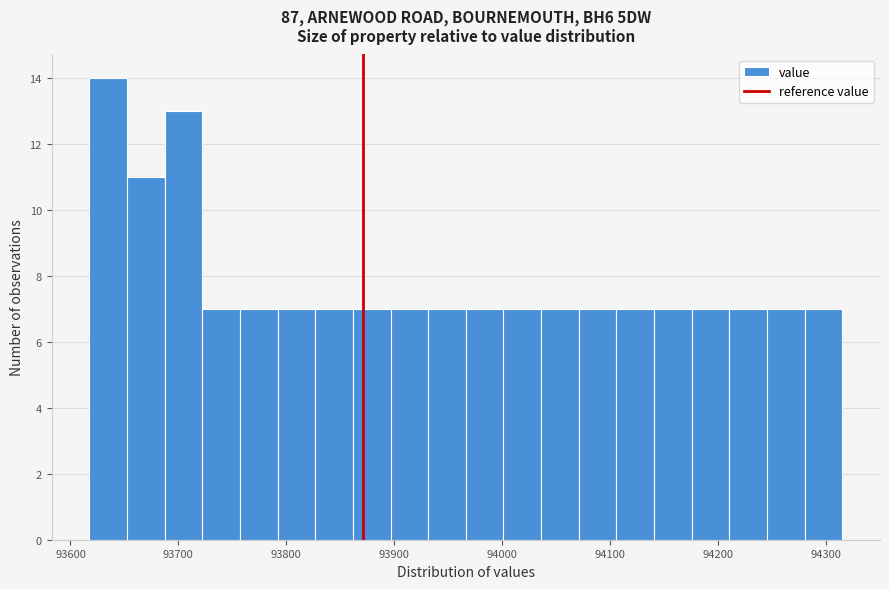

Around what value on the x-axis is the tallest bar? Give the approximate position of its centre, as read against the axis.

93630